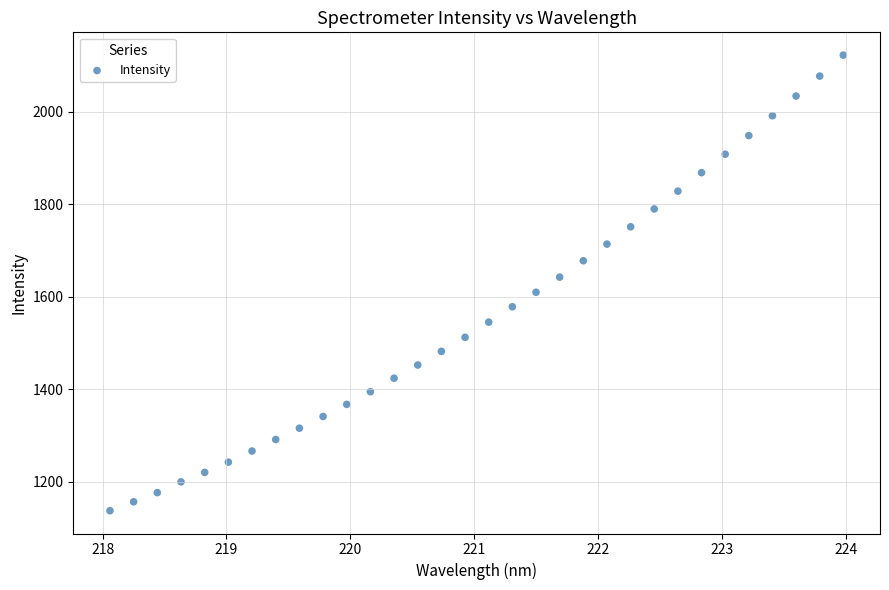

What is the range of Y values (max minus min)?

984.3